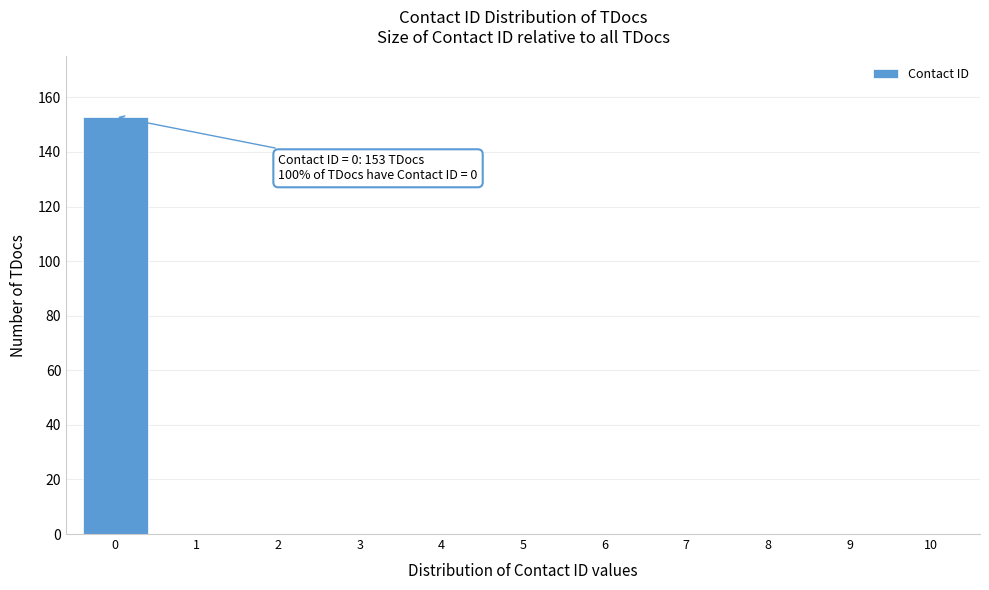

Reading left to right, transcribe all the data shown in this chart.

0=153	1=0	2=0	3=0	4=0	5=0	6=0	7=0	8=0	9=0	10=0